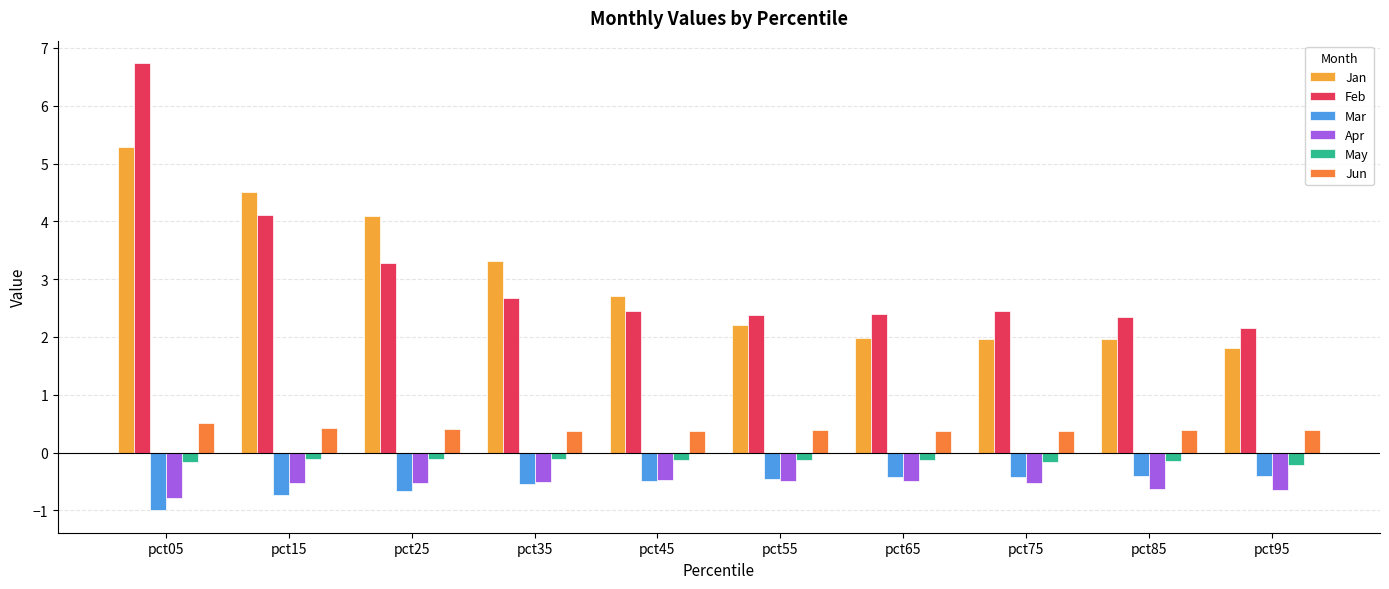

At how many categories does at least one series exceed 5?

1